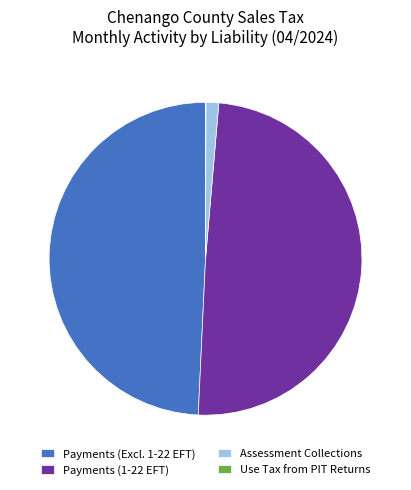

True or false: Payments (Excl. 1-22 EFT) accounts for 49% of the total.

True